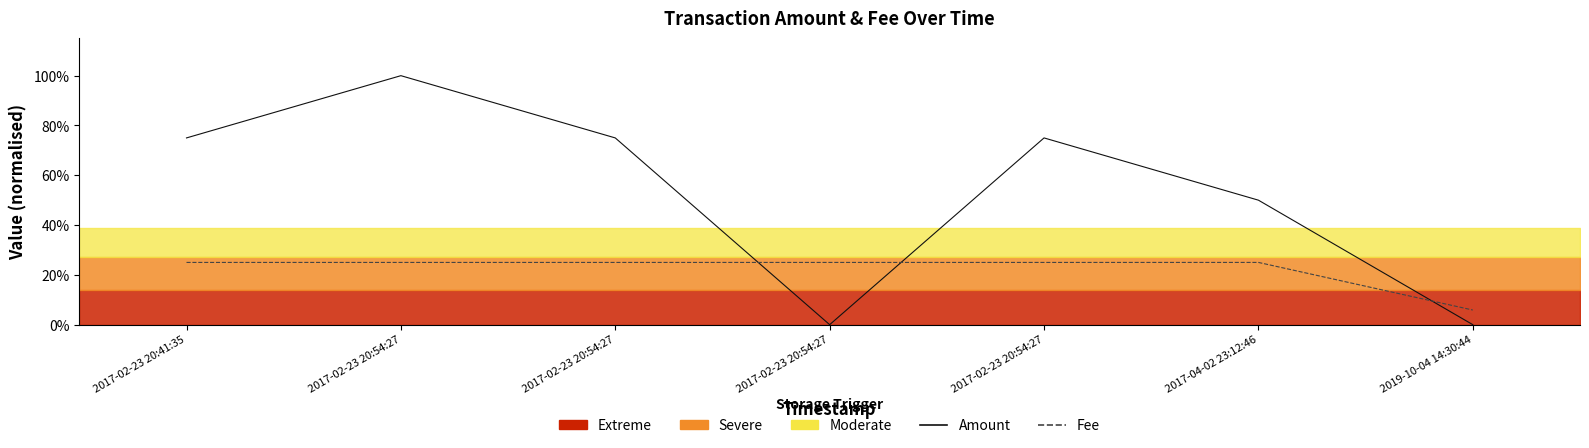

At which category is the sum across all series the highest?

2017-02-23 20:54:27